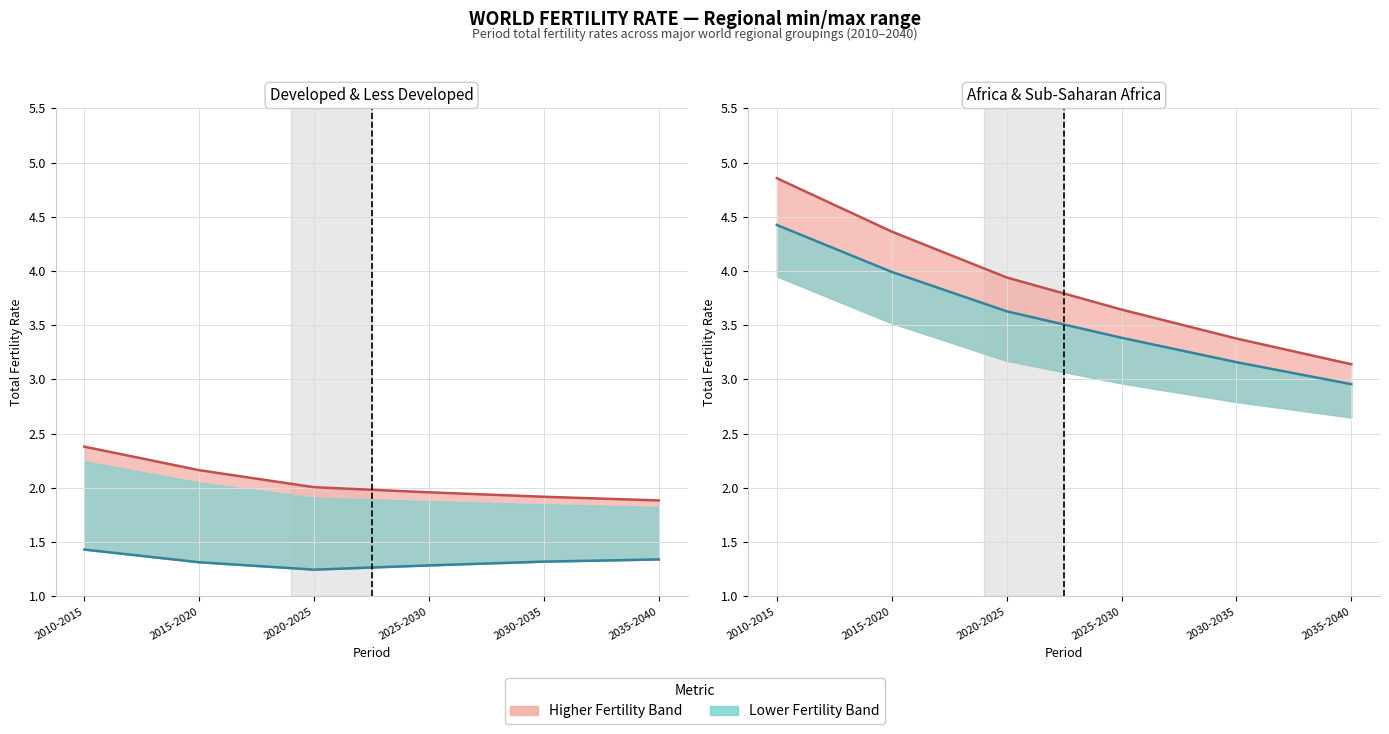

Is it true that More developed regions line equals 0.5 at 2020-2025?

False